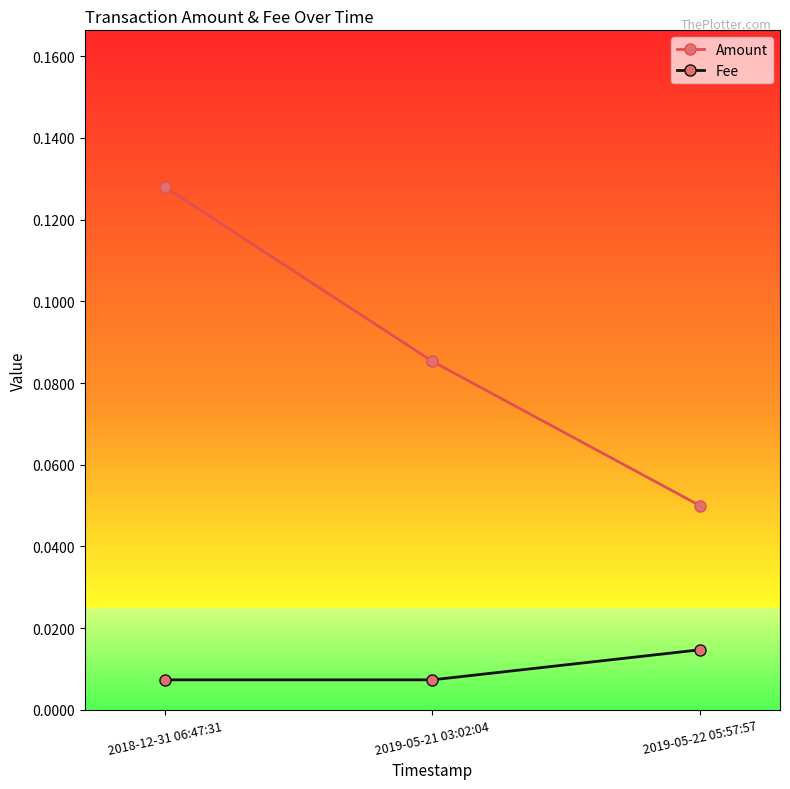

Which series has the largest total across all categories?

Amount